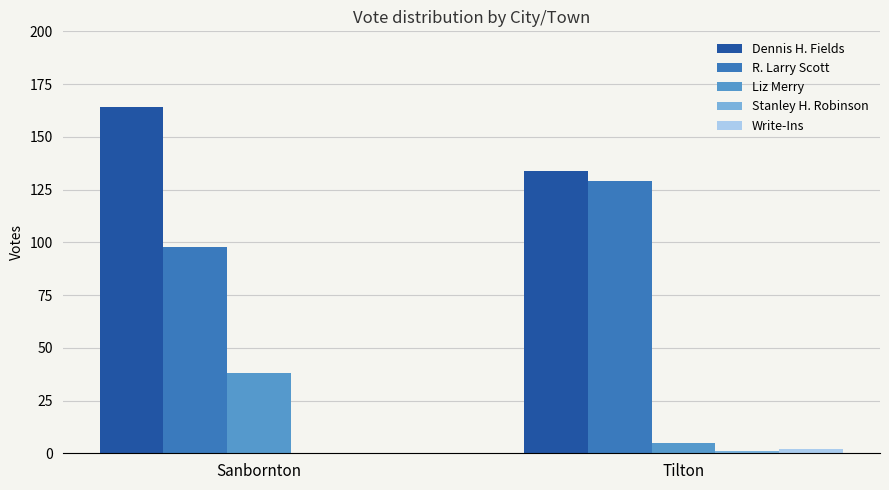

Are the bars grouped side by side (vs. stacked)?

Yes